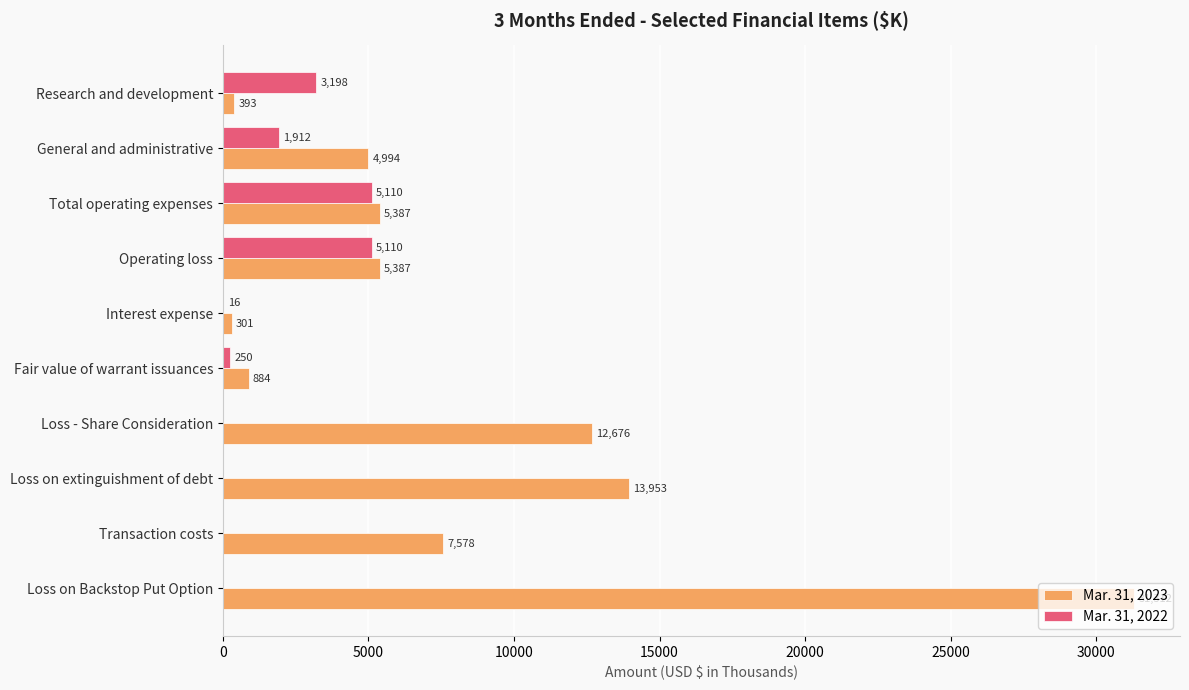

Which series has the largest total across all categories?

Mar. 31, 2023